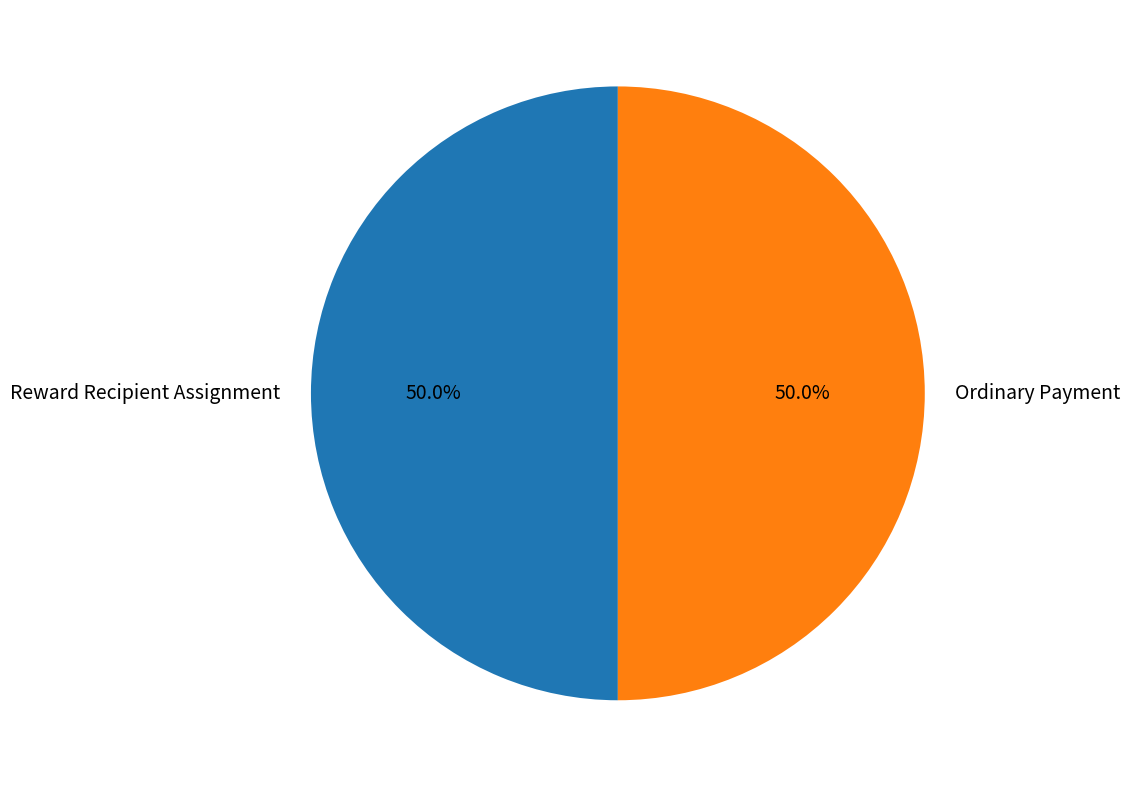

What is the ratio of the value at Ordinary Payment to the value at Reward Recipient Assignment?

1.0